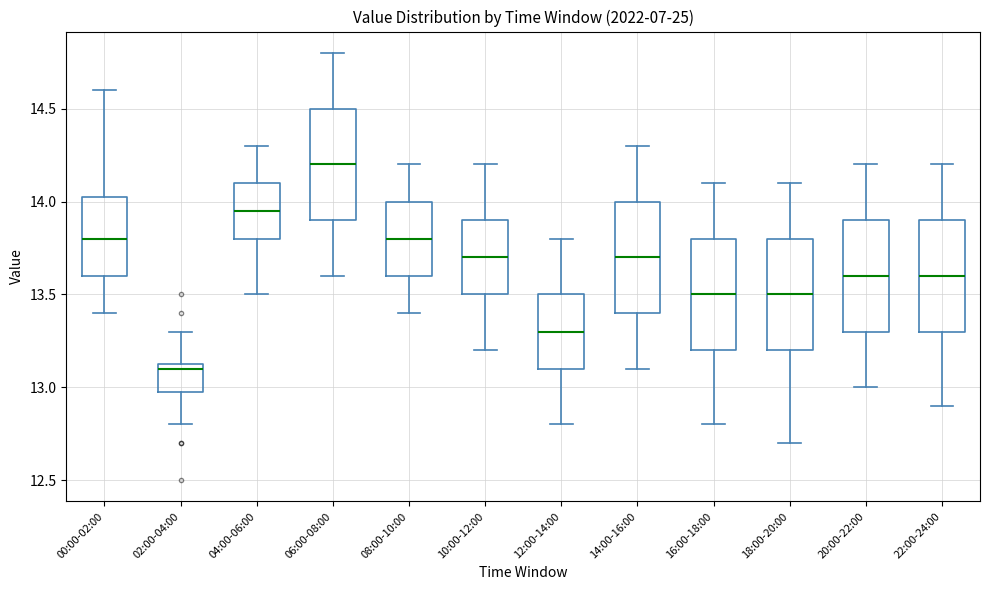

Where is the upper edge of the box for 02:00-04:00 on the y-axis? The values are not printed on the chart, so give them approximately, as read against the axis.

13.15